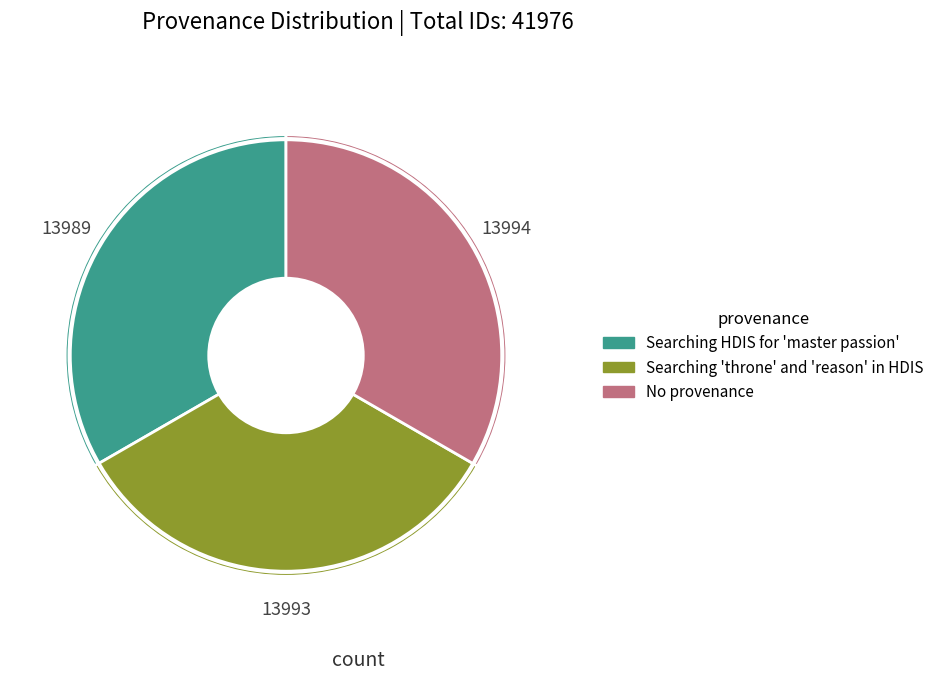

Is there any slice that represents more than half of the pie?

No